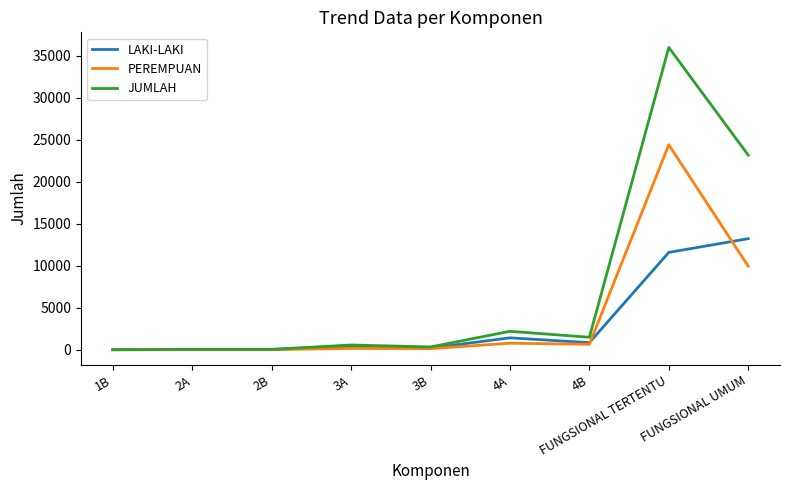

The JUMLAH series shows 13758 at FUNGSIONAL TERTENTU. True or false?

False